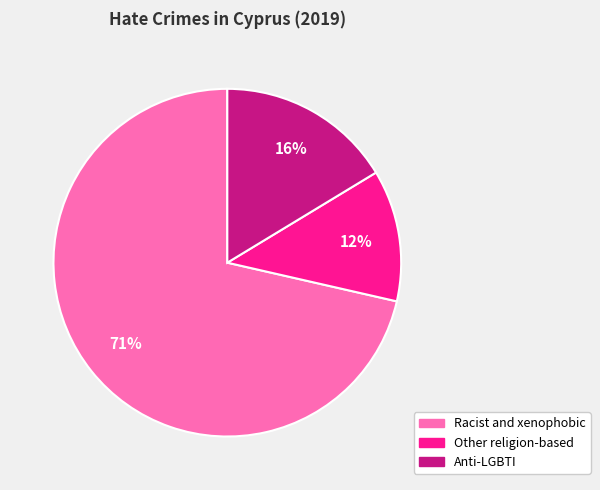

Is there a majority slice in this chart?

Yes